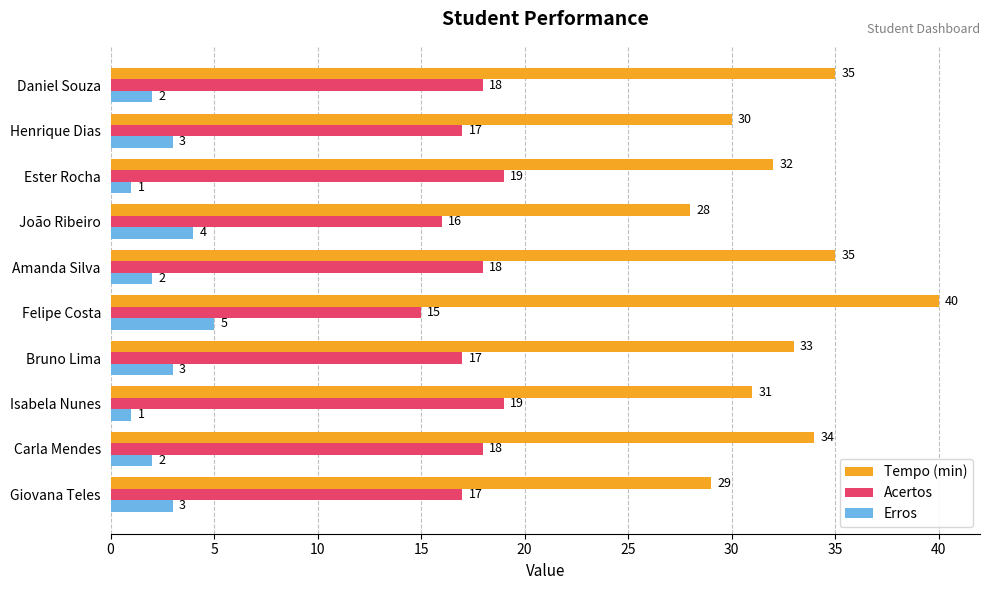

Count the number of categories in the chart.

10